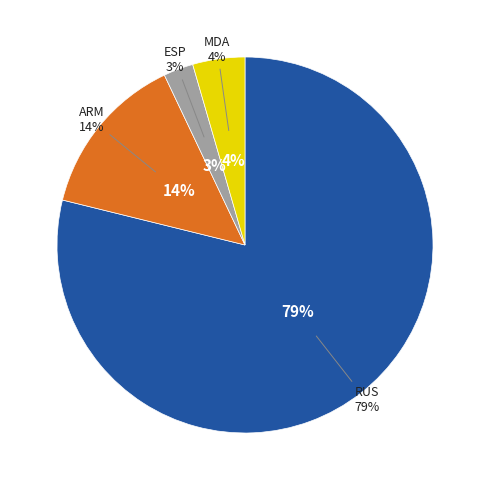

True or false: RUS accounts for 14% of the total.

False